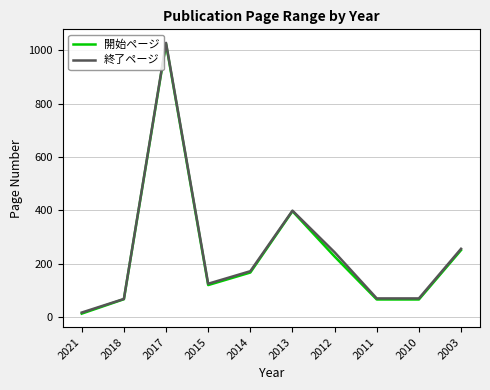

Where is the first local minimum for 開始ページ?

2015